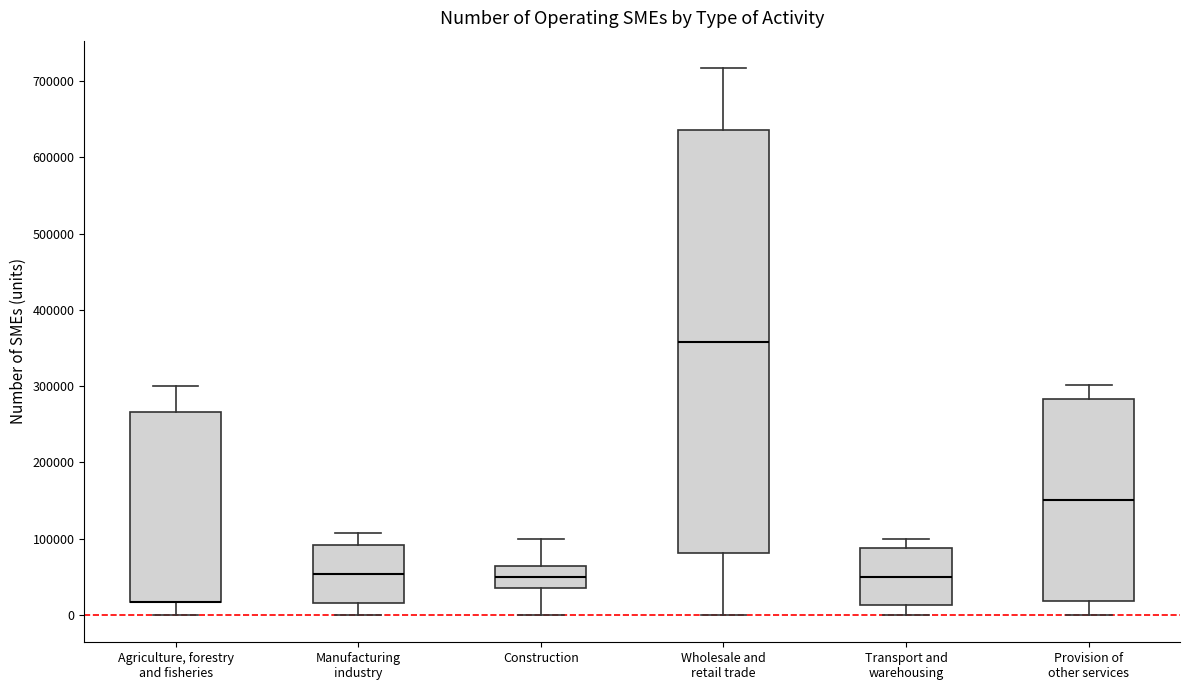

Where does the lower whisker of the box for Wholesale and retail trade end on the y-axis? The values are not printed on the chart, so give them approximately, as read against the axis.

0